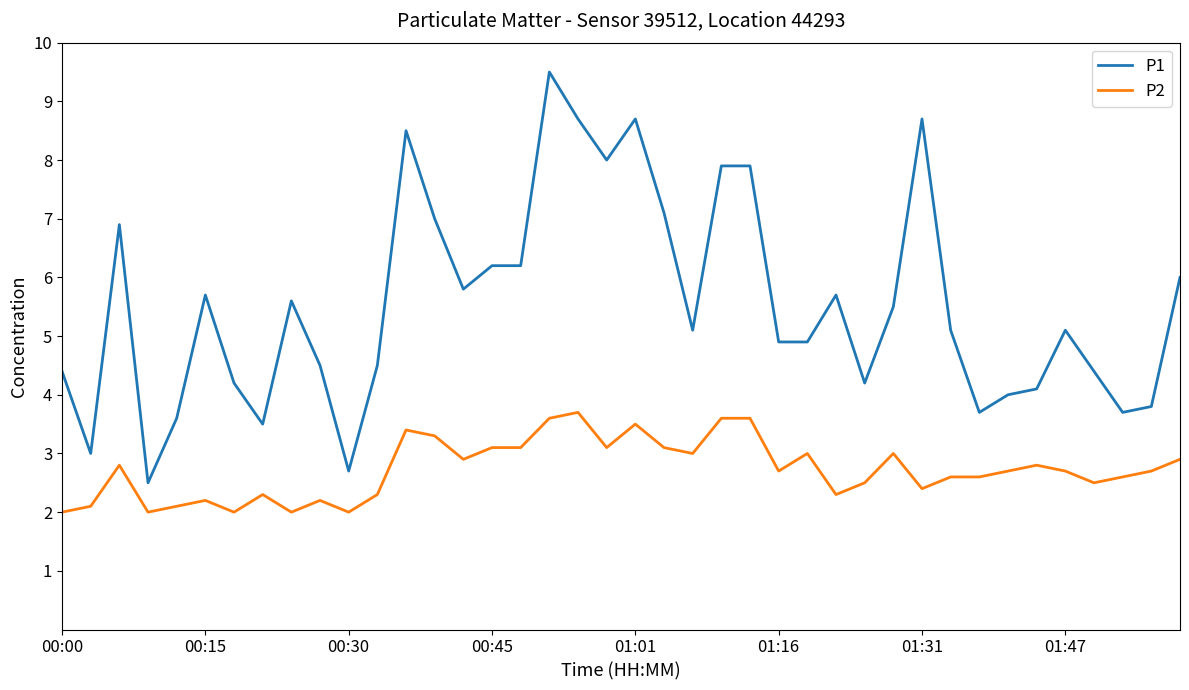

Rank the series by their maximum value, from lowest to highest.

P2, P1